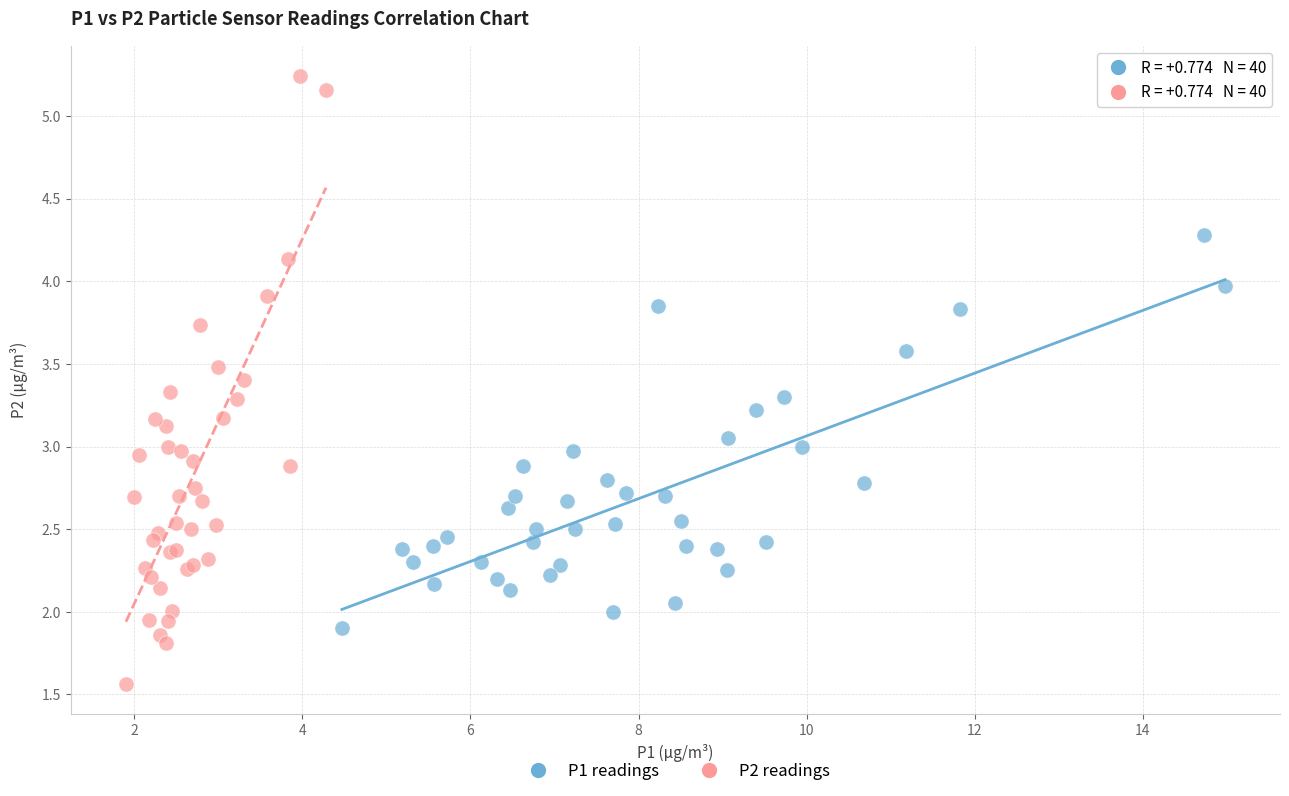

Which series reaches the minimum Y coordinate?

P2 readings